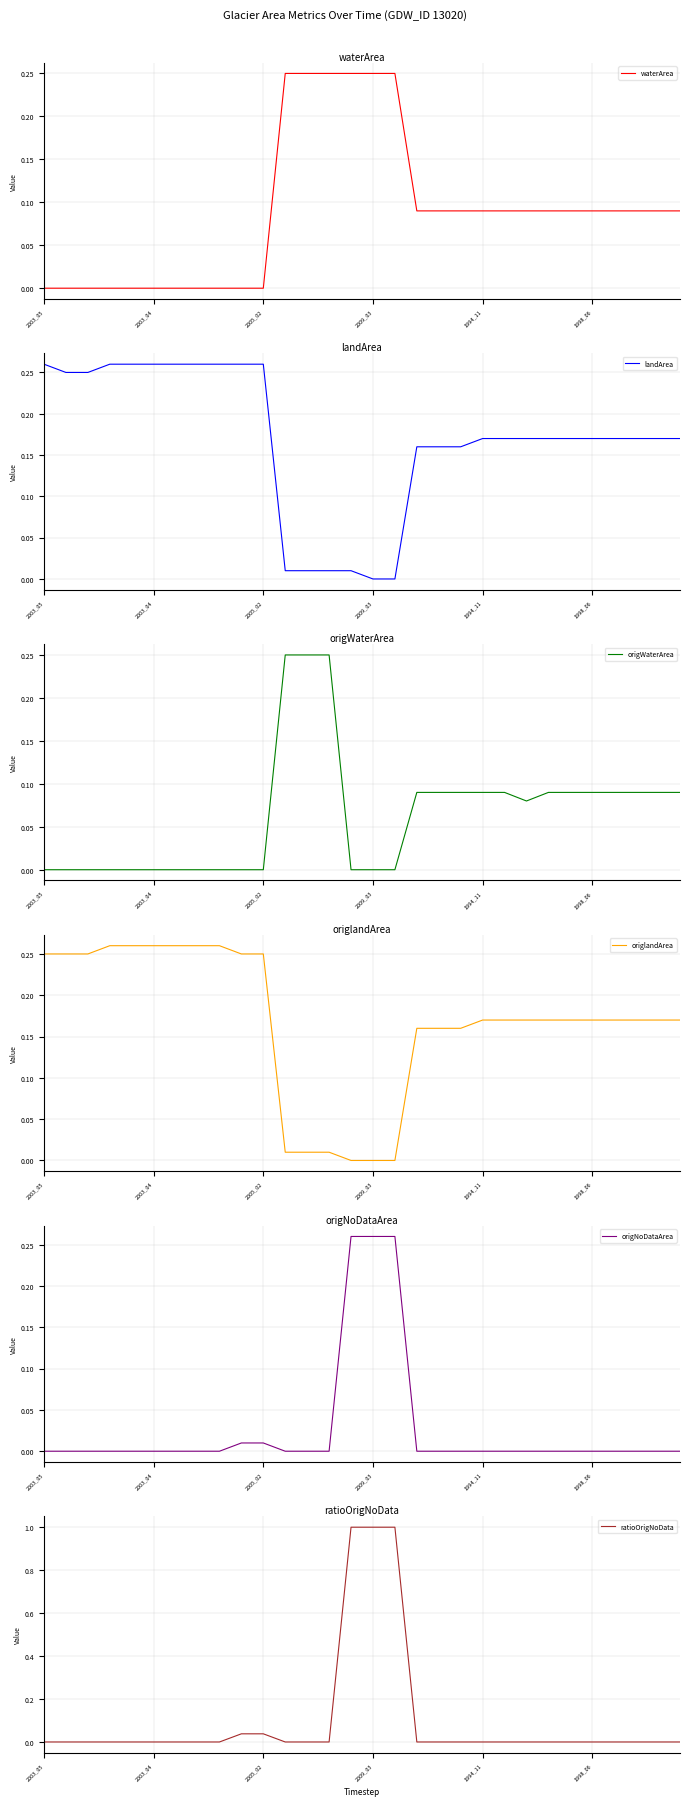

How many positive values does the waterArea series have?

19